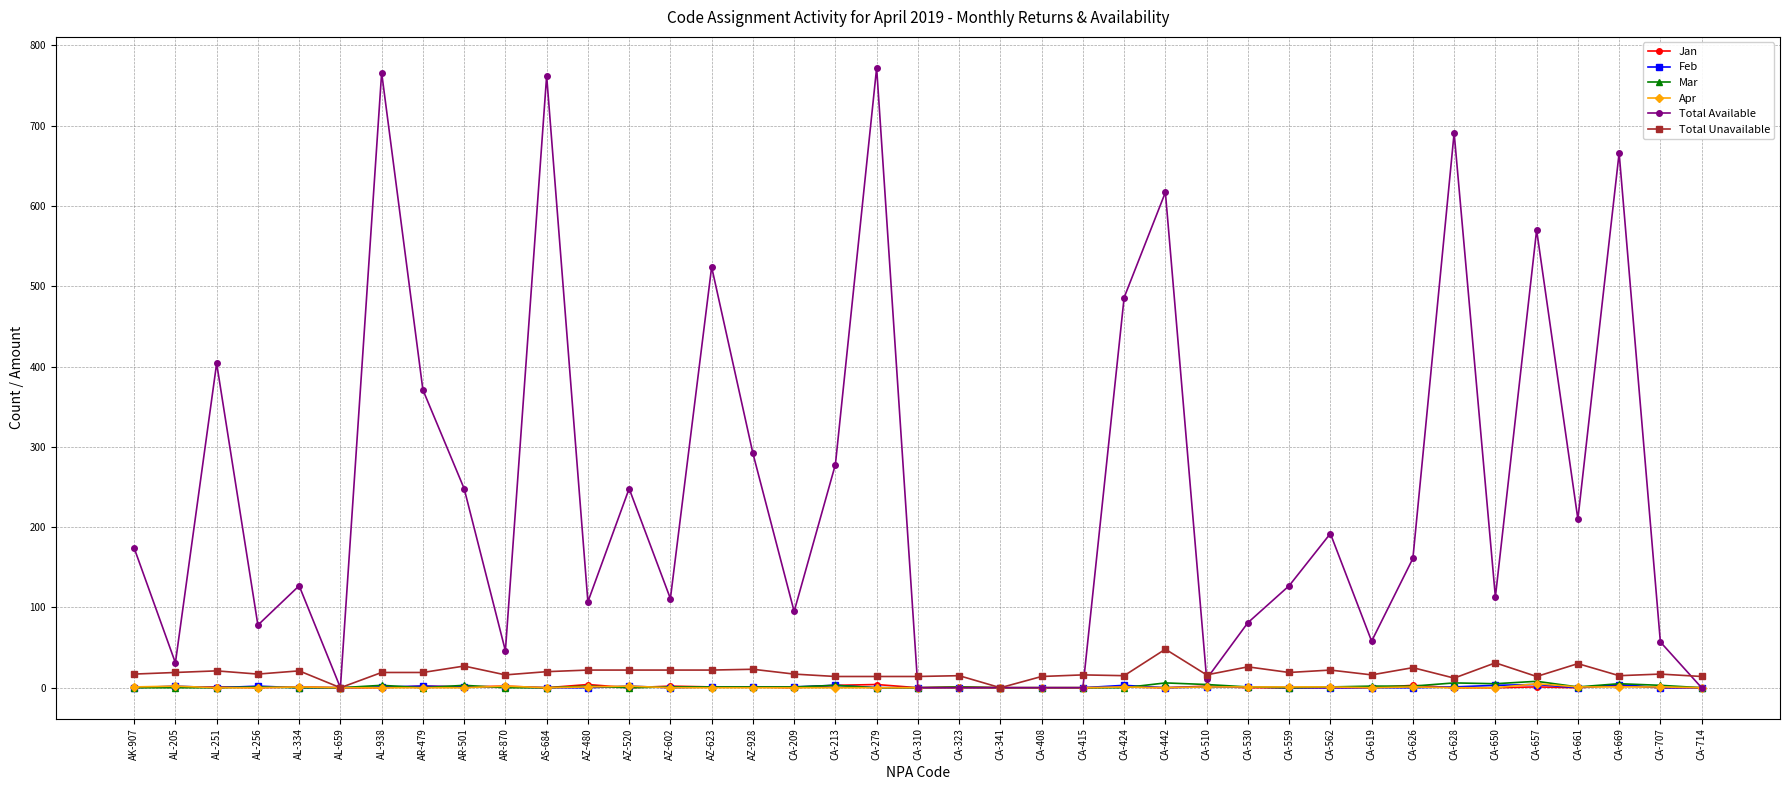

How many lines are shown in the chart?

6